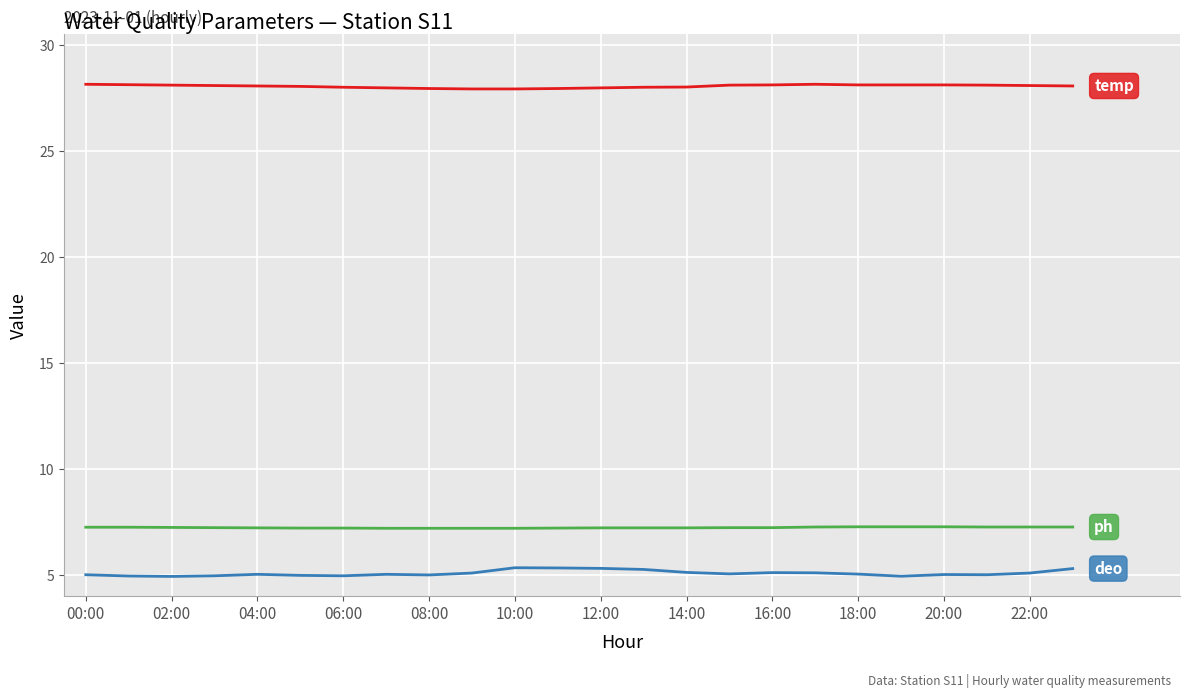

What is the greatest value displayed?

28.1